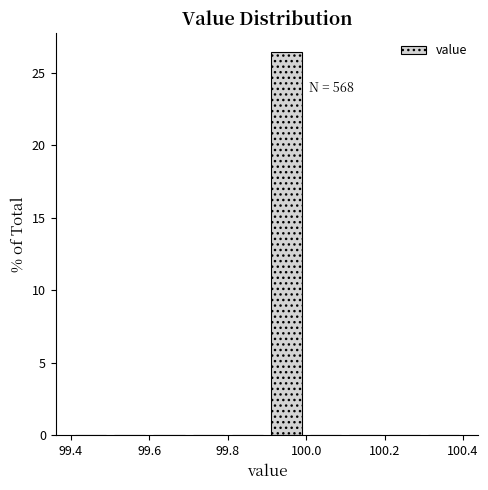

Over which range of the x-axis is the bar tallest?

99.9 to 100.0